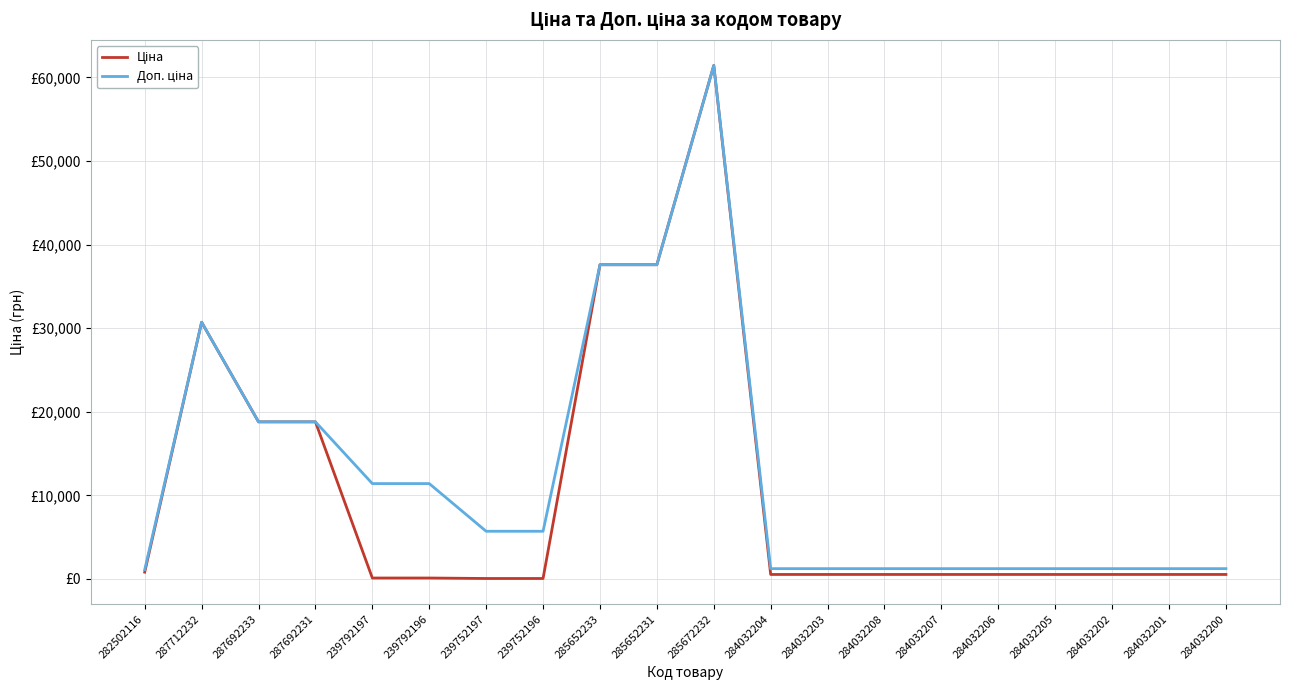

Does the chart display data point markers on the line(s)?

No